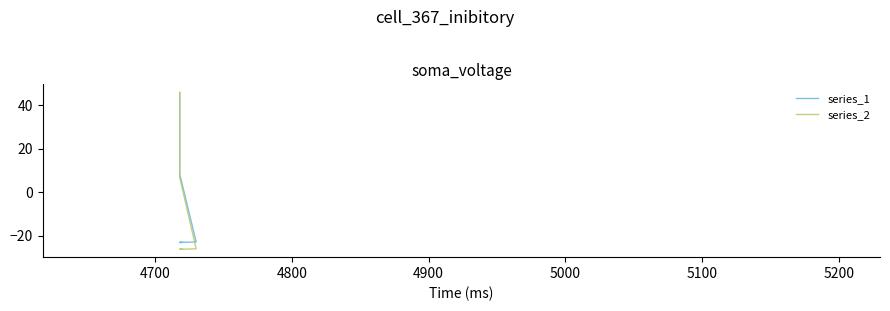

What is the total value across all series at 5200?

15.1